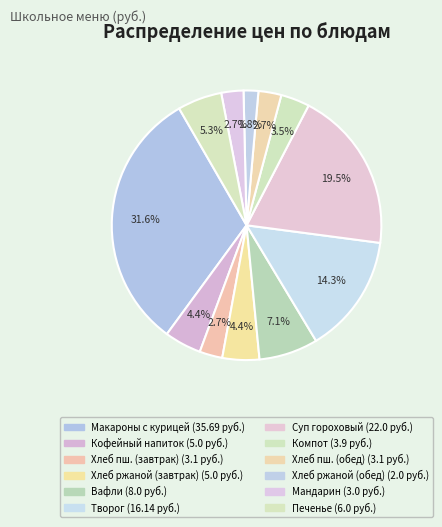

How many segments does this pie chart have?

12